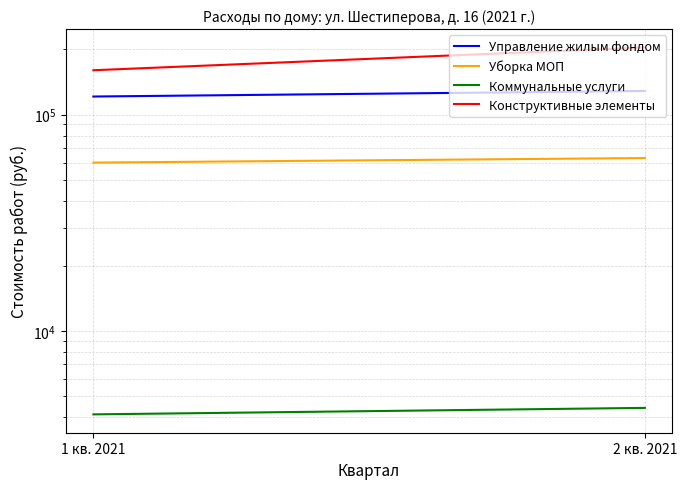

Which series has the widest spread of values?

Конструктивные элементы